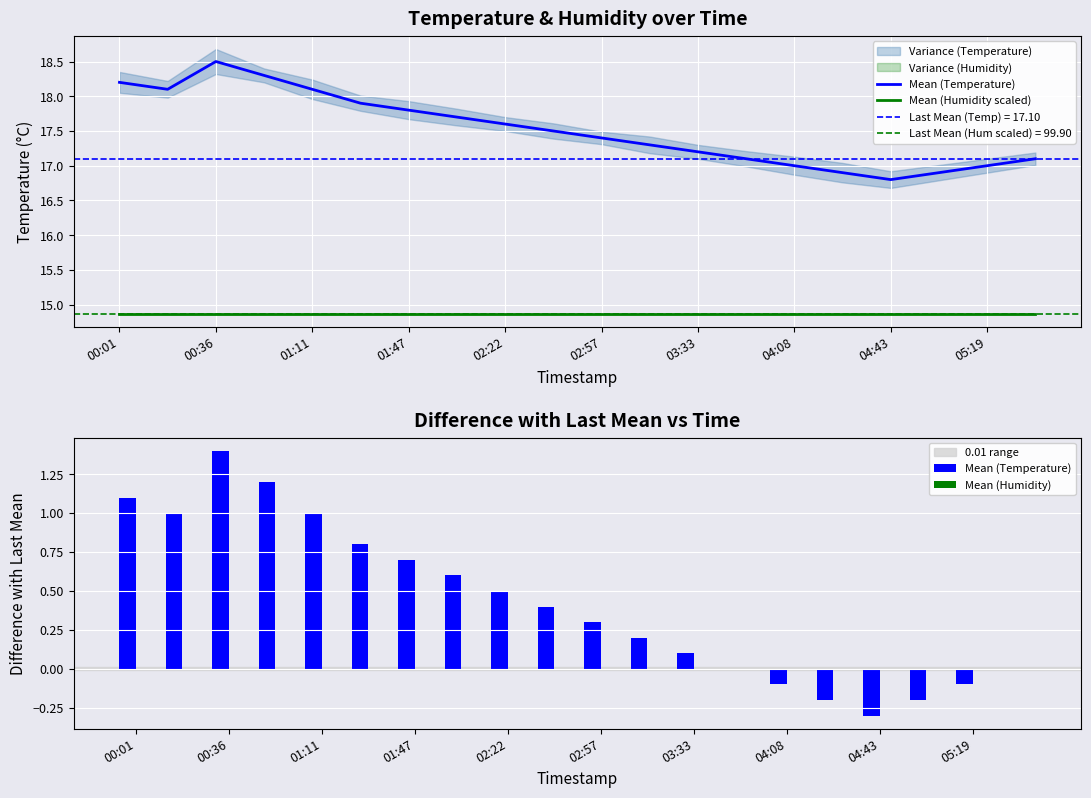

Which series has the largest total across all categories?

Mean (Humidity scaled)